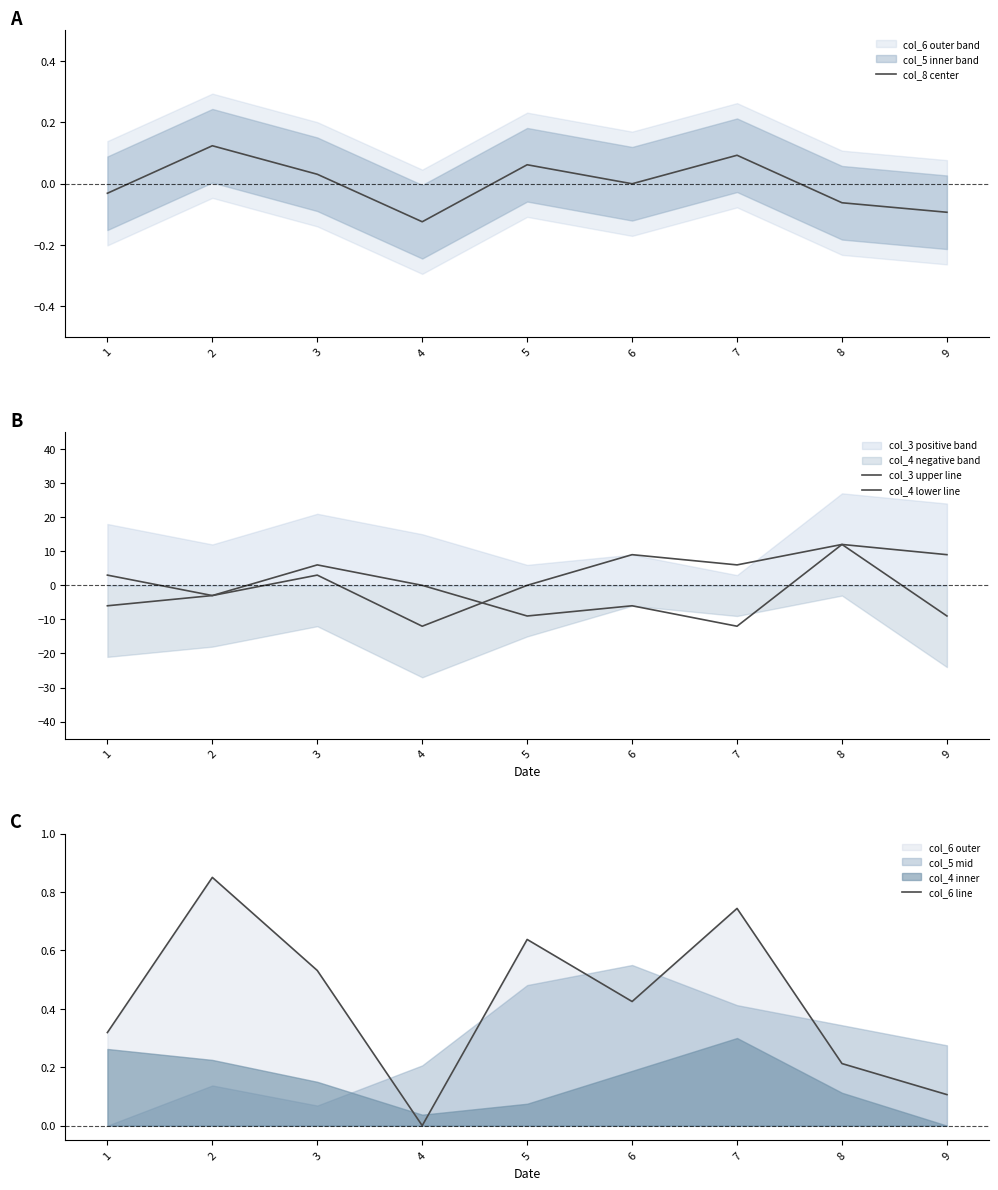

What is the difference between the highest and lowest values at 3?

6.0